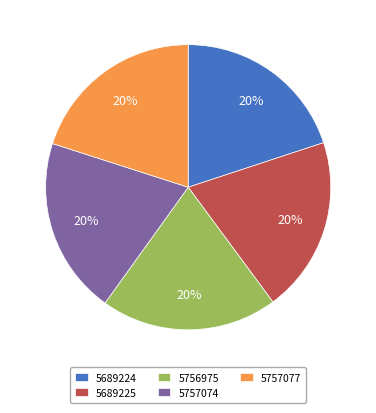

Is 5757077 the majority of the pie?

No